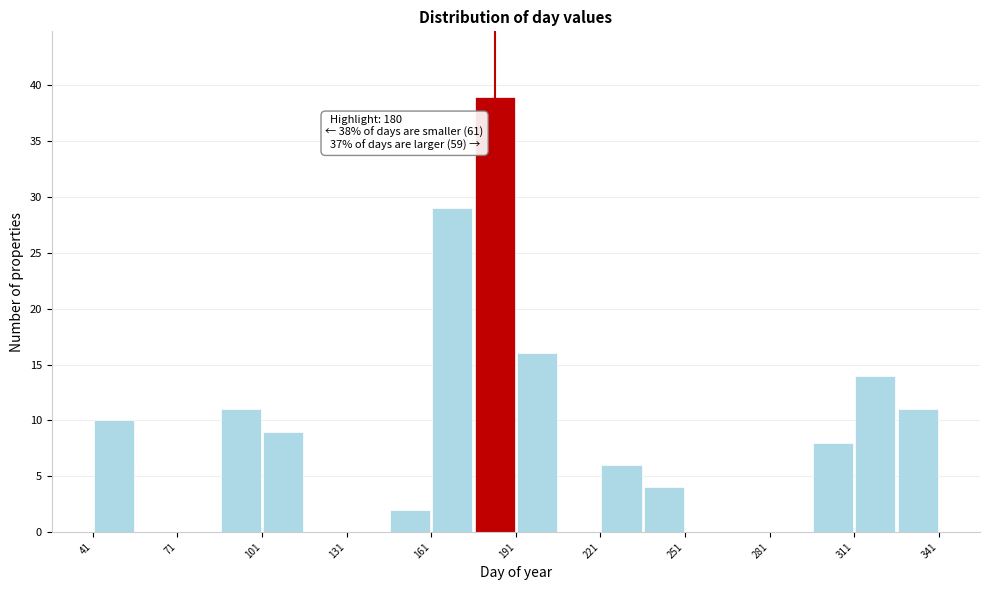

Read against the x-axis, roughly where is the centre of the tallest bar?

185